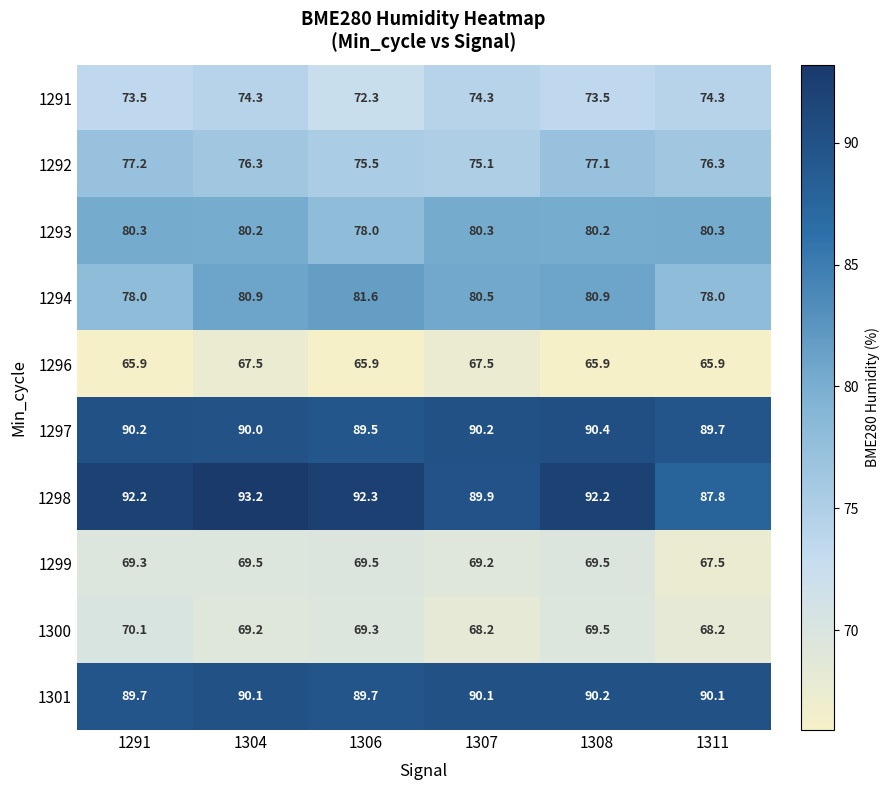

Which series has the largest range (max minus min)?

1298